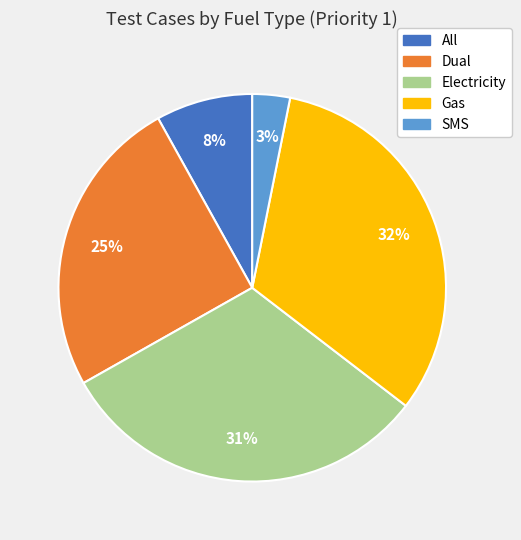

Rank the categories by value from lowest to highest.

SMS, All, Dual, Electricity, Gas